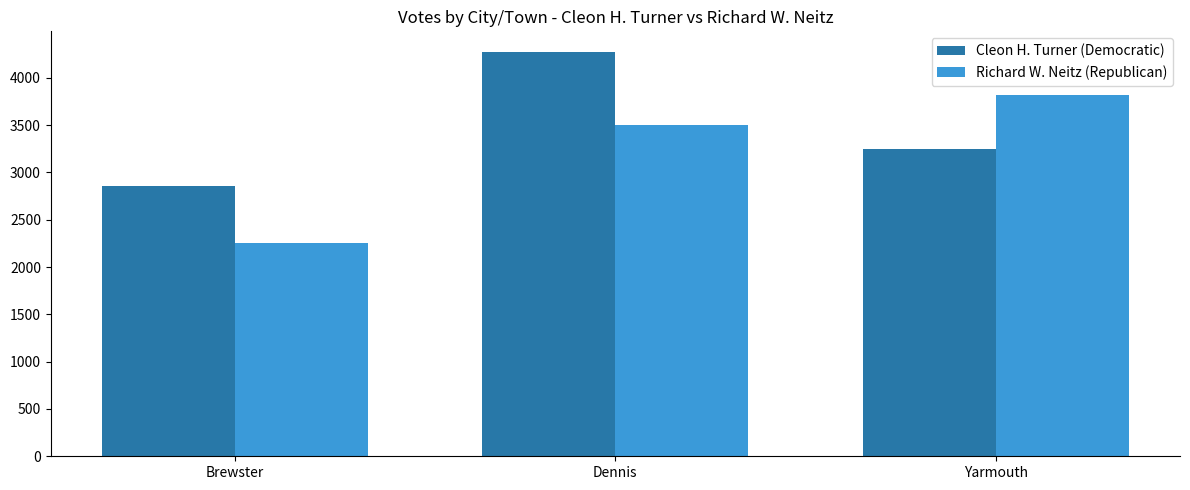

What is the difference between the maximum and minimum values in the Cleon H. Turner (Democratic) series?

1418